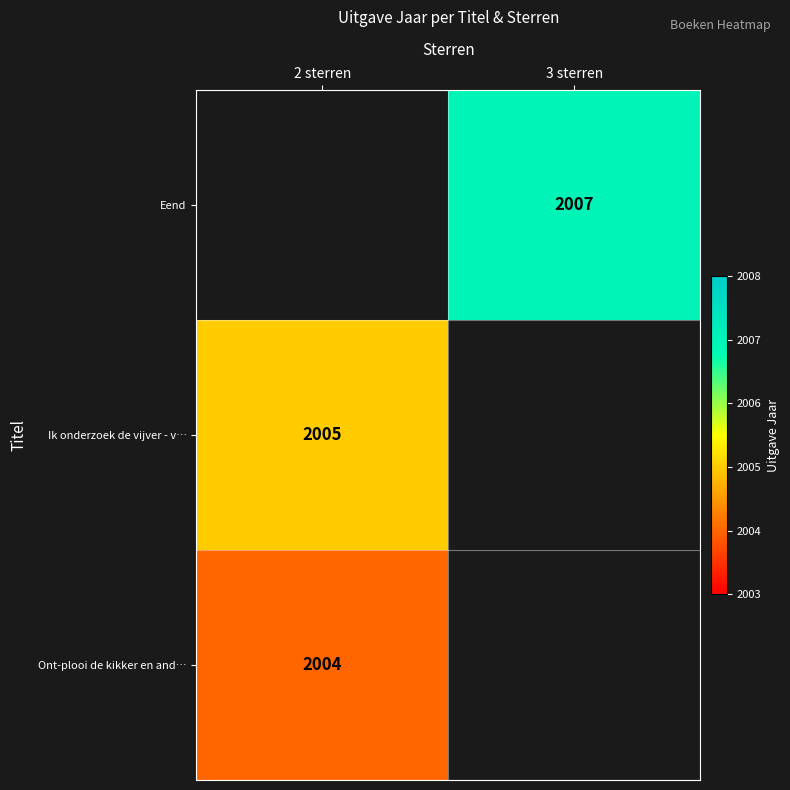

Is it true that Ont-plooi de kikker en and… equals 2004 at 2 sterren?

True